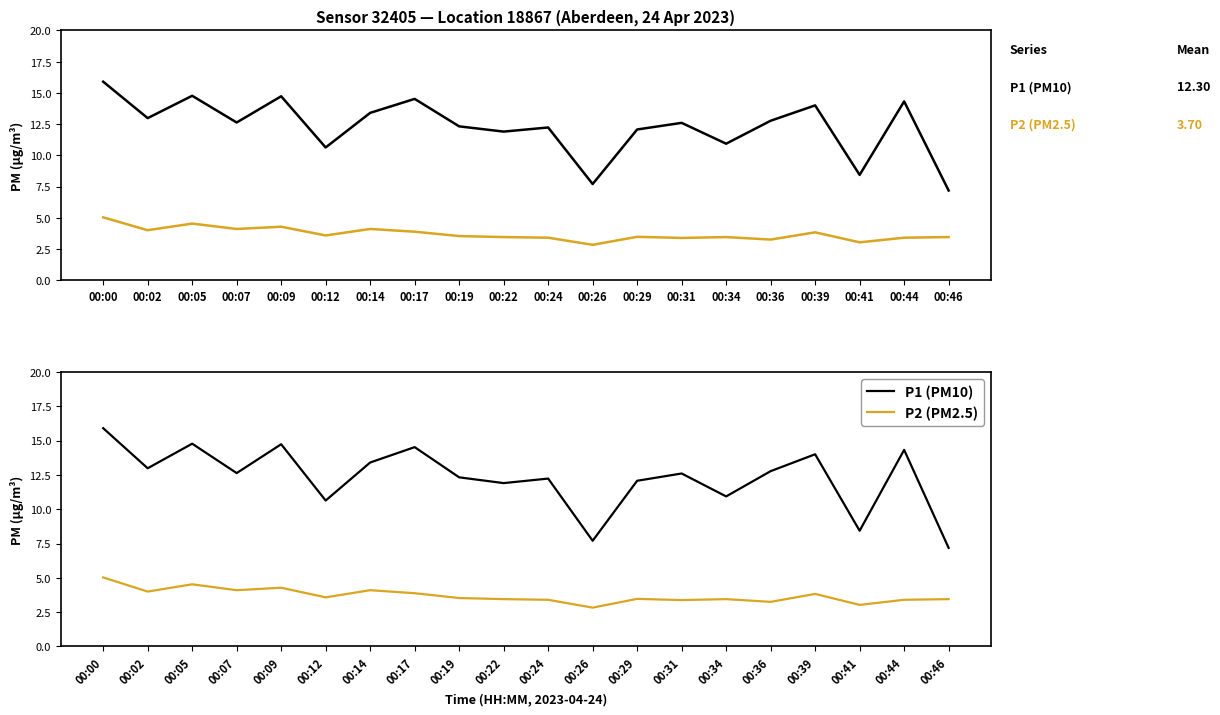

Where is the first local maximum for P2 (PM2.5)?

00:05